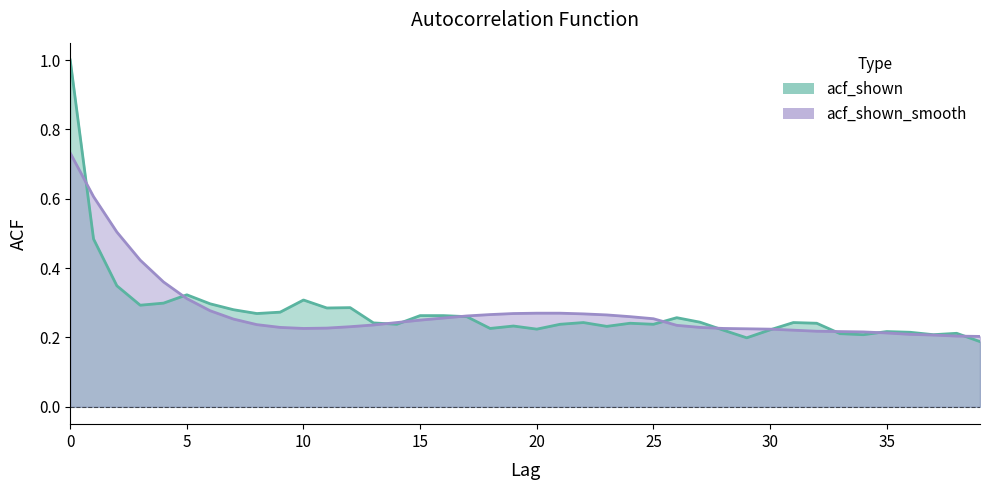

Which series has the largest total across all categories?

acf_shown_smooth